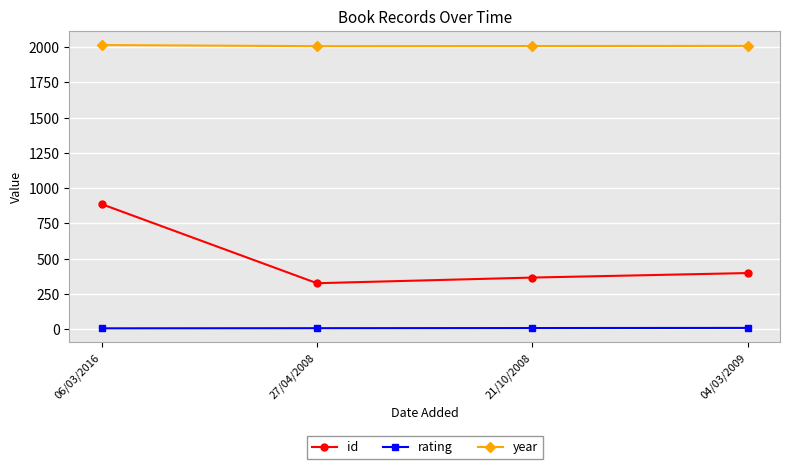

What is the highest value of the year series?

2015